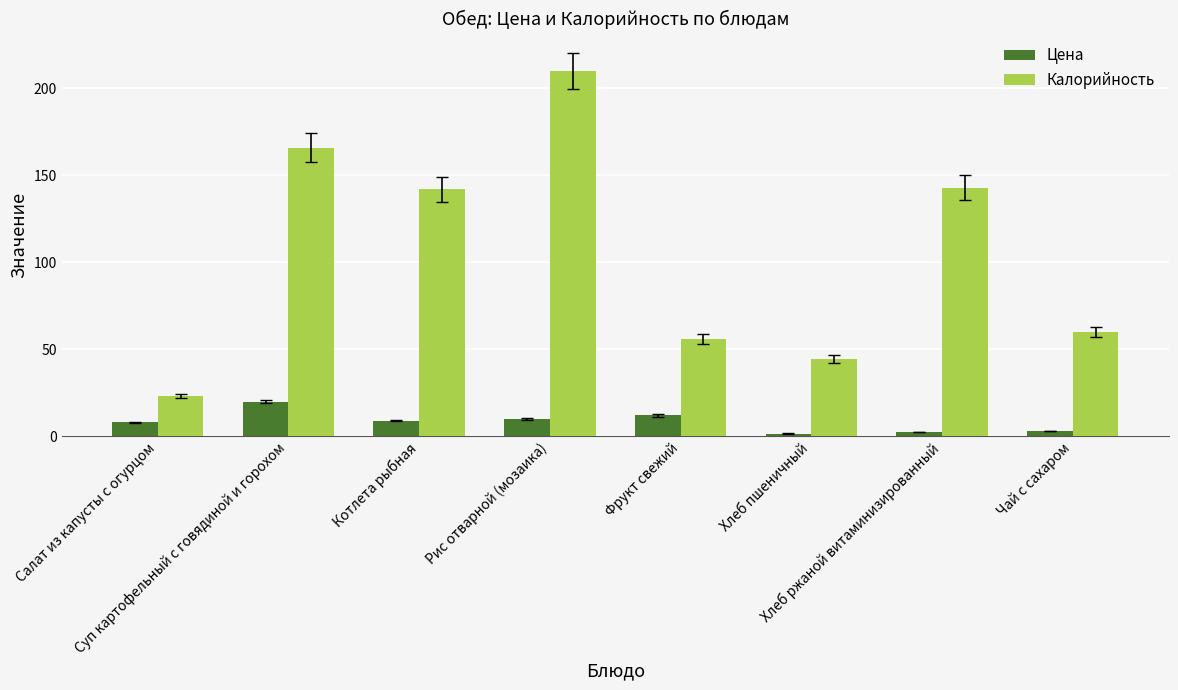

True or false: Цена has a value of 2.6 at Хлеб ржаной витаминизированный.

True